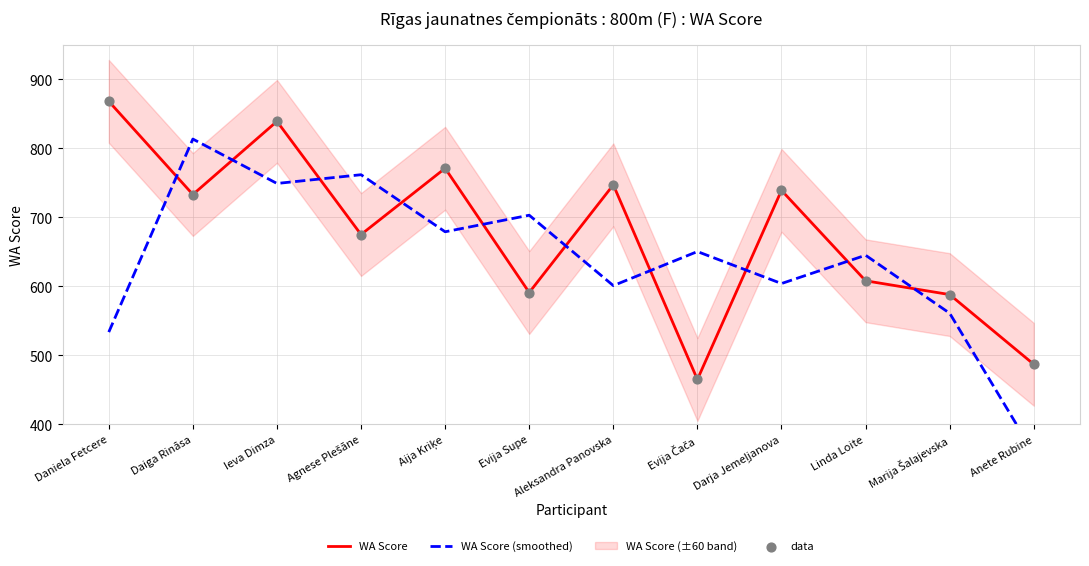

Which series has the largest total across all categories?

WA Score